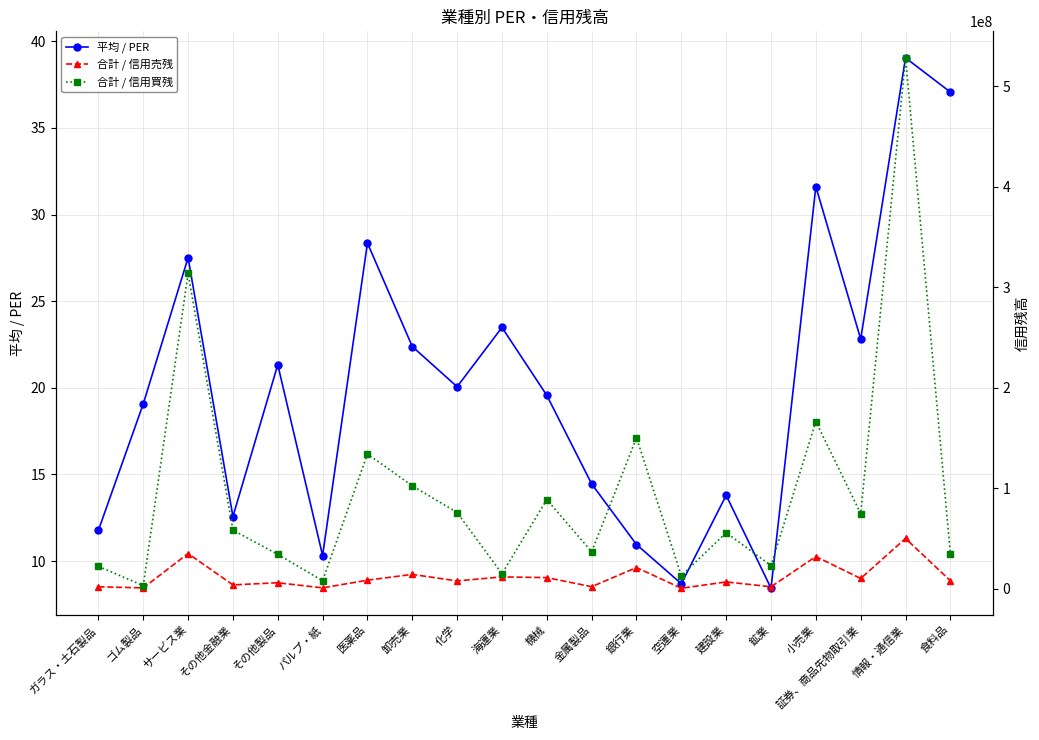

What are all the series names shown in the legend?

平均 / PER, 合計 / 信用売残, 合計 / 信用買残